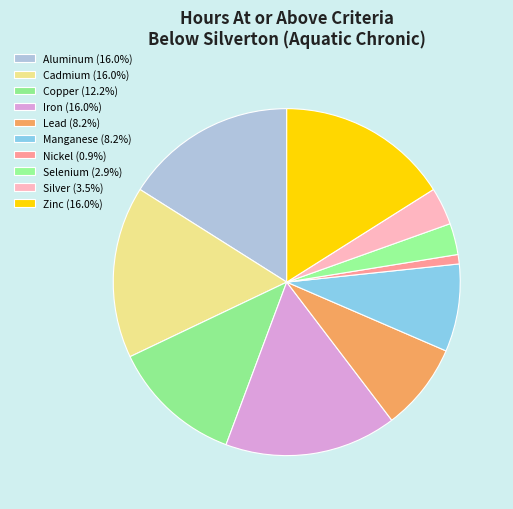

True or false: Copper accounts for 12% of the total.

True